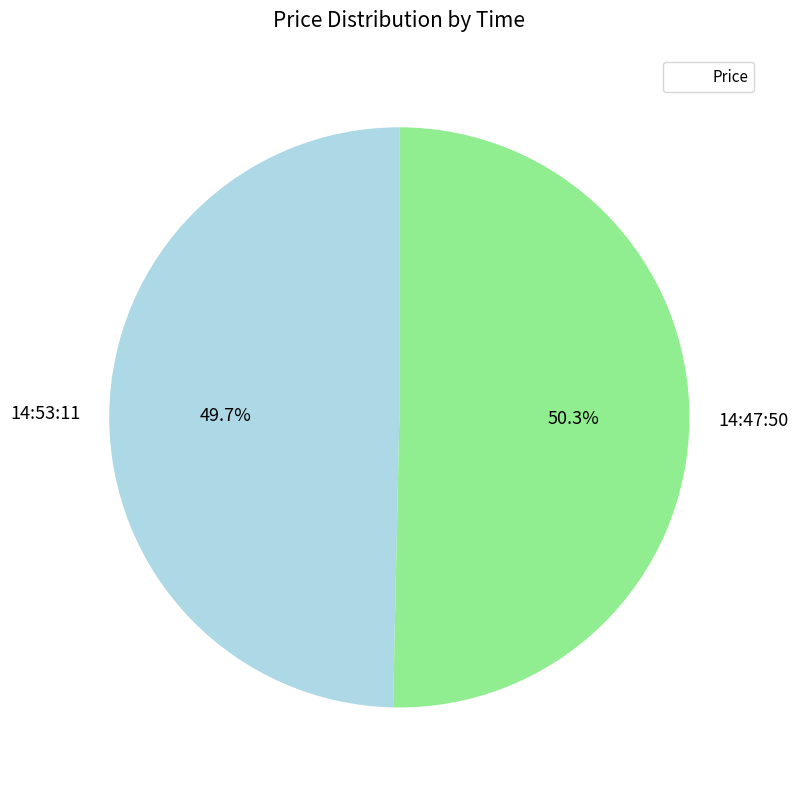

To the nearest percent, what is the difference between the 14:53:11 and 14:47:50 slice percentages?

1%